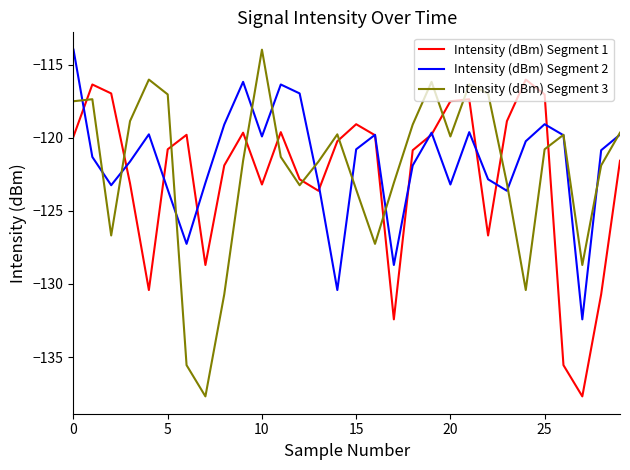

What is the minimum value shown in the chart?

-137.7